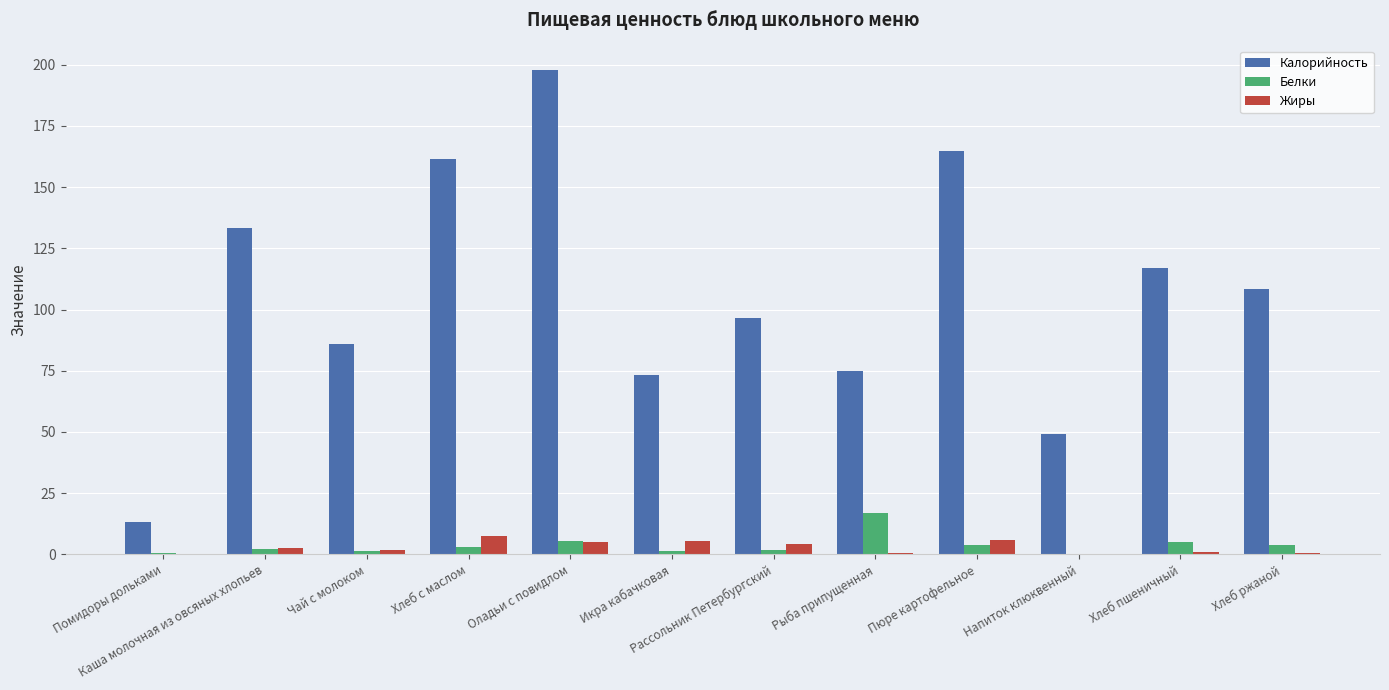

Is the value of Жиры at Хлеб ржаной greater than the value of Белки at Оладьи с повидлом?

No